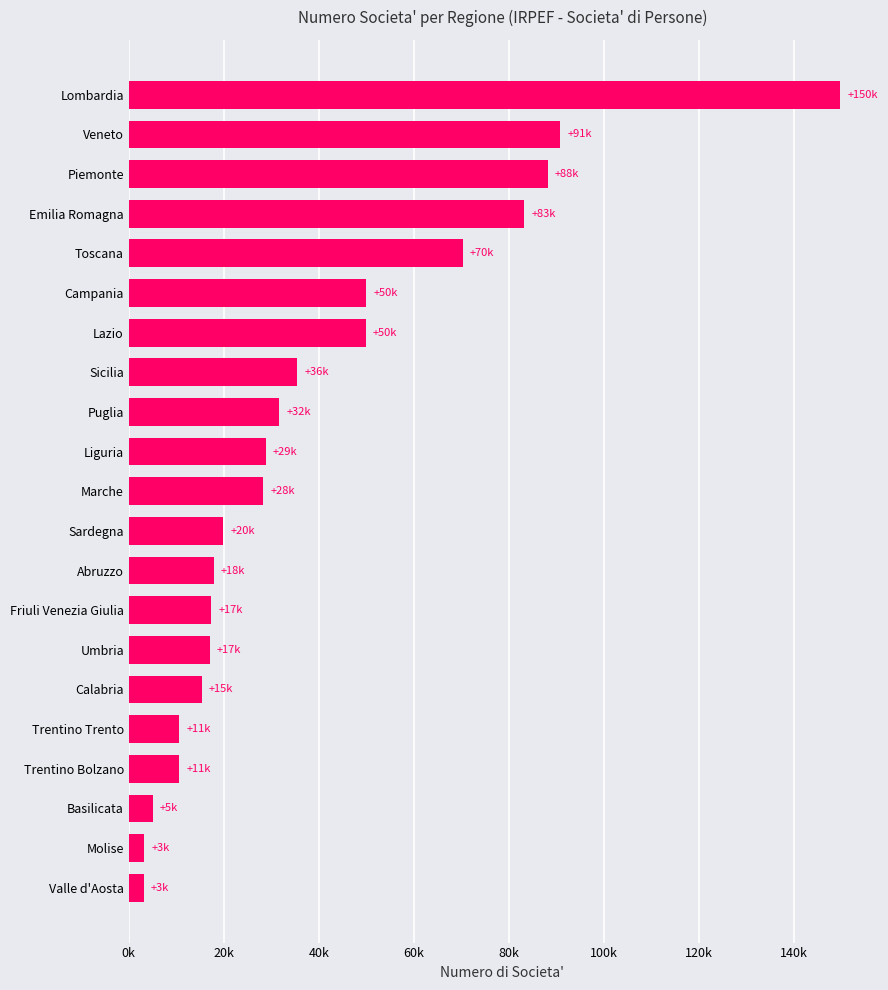

What is the difference between the maximum and minimum values?

146622